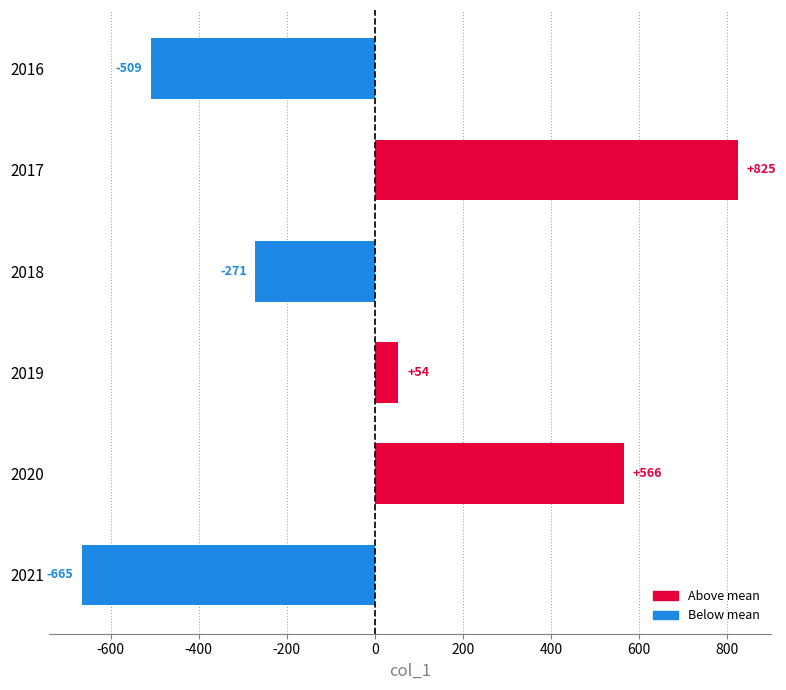

At which category does the chart reach its peak across all series?

2017